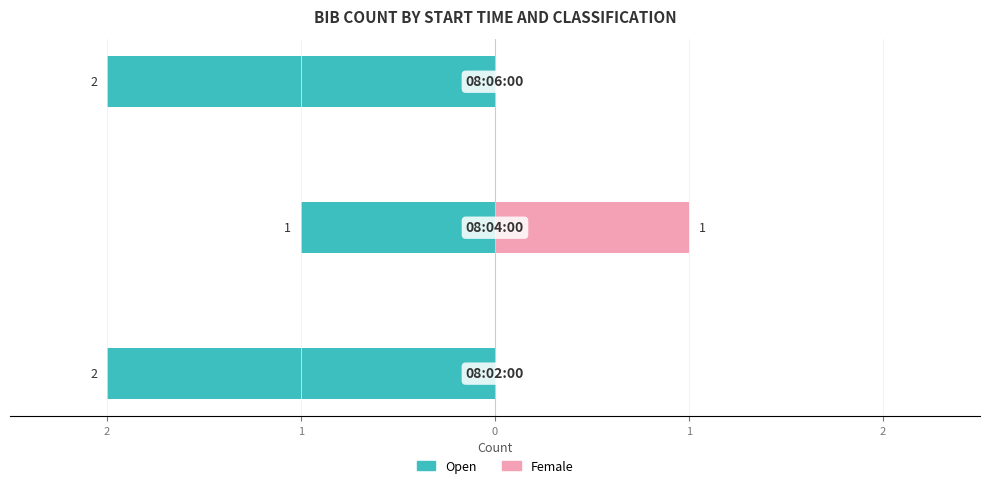

Count the number of categories in the chart.

3